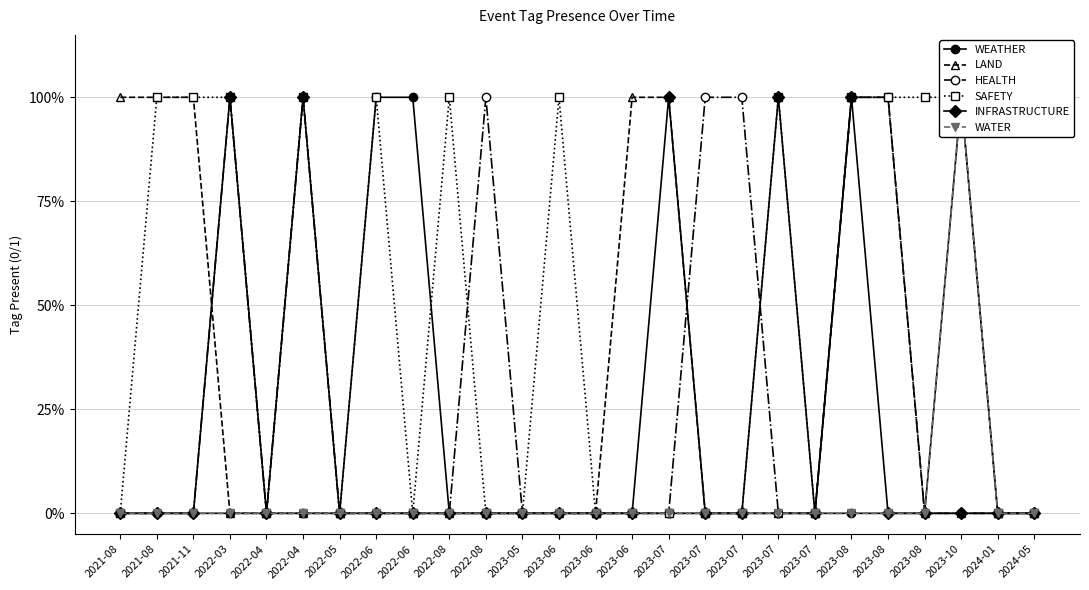

Is it true that SAFETY equals -1 at 2023-07?

False